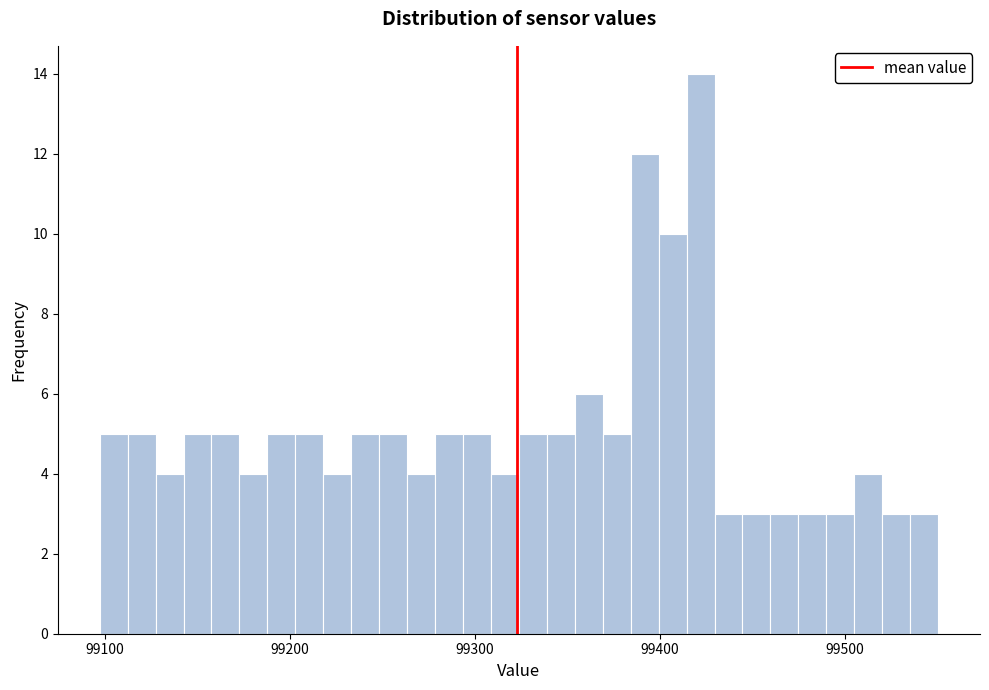

Read against the x-axis, roughly where is the centre of the tallest bar?

99420